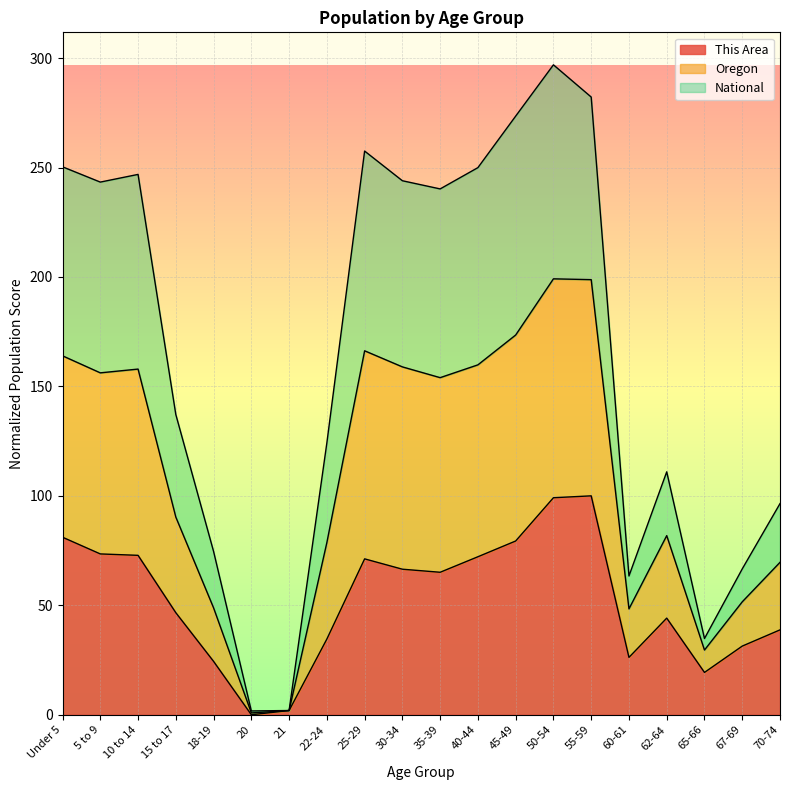

What is the highest value of the This Area series?

100.0